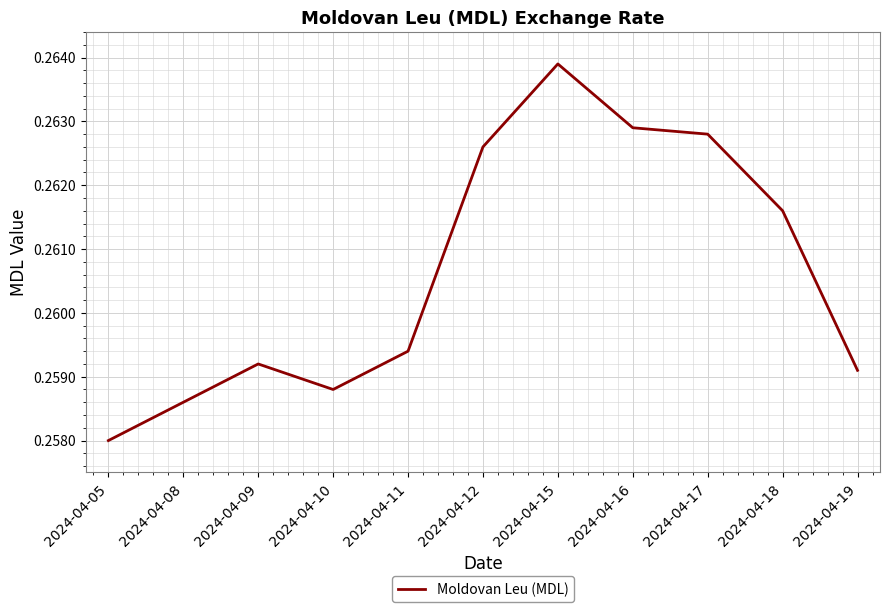

Which label corresponds to the smallest value in the chart?

2024-04-05